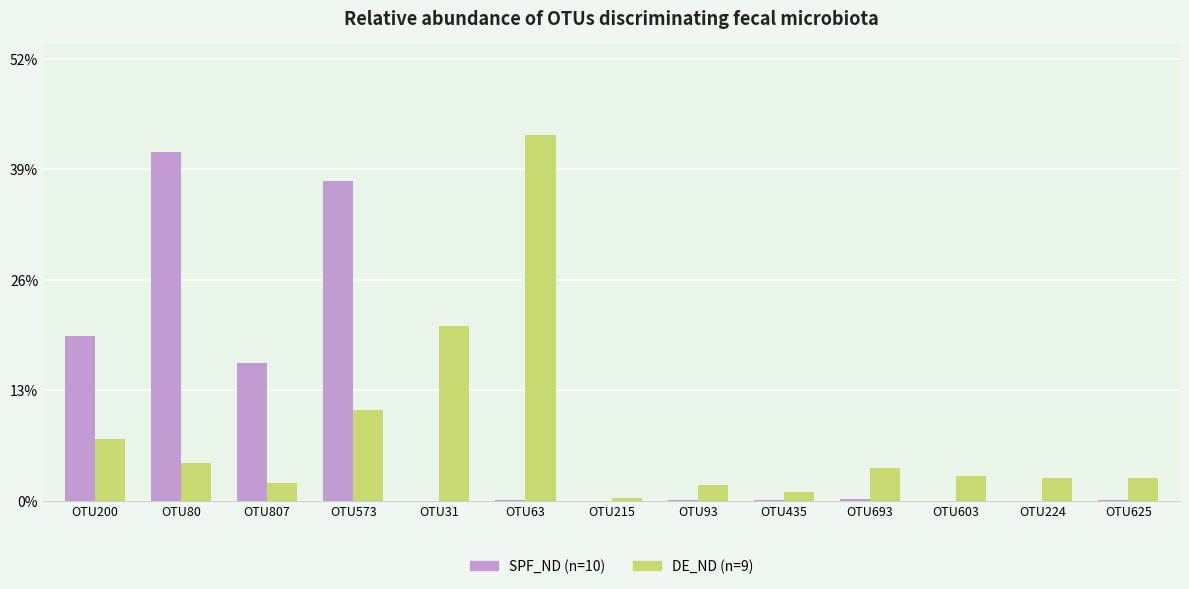

Is it true that SPF_ND (n=10) equals 0.0 at OTU603?

True